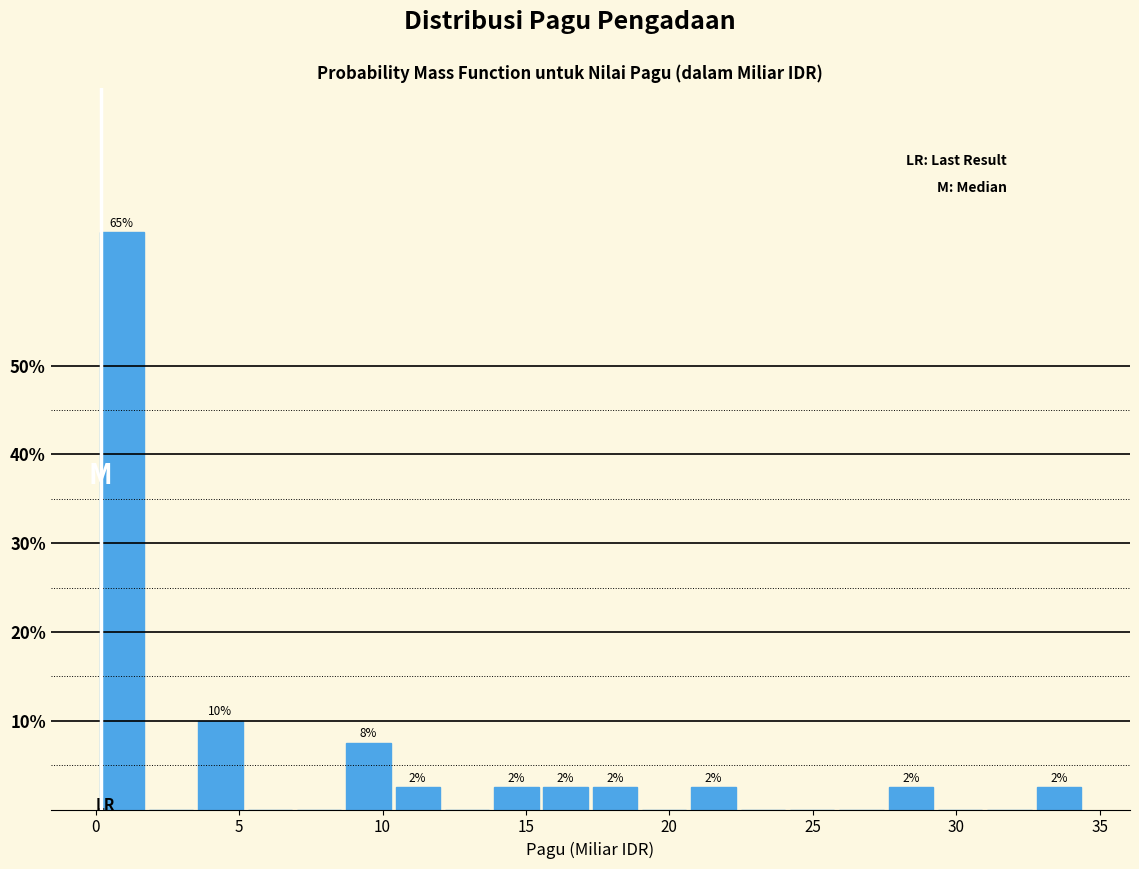

Around what value on the x-axis is the tallest bar? Give the approximate position of its centre, as read against the axis.

1.0